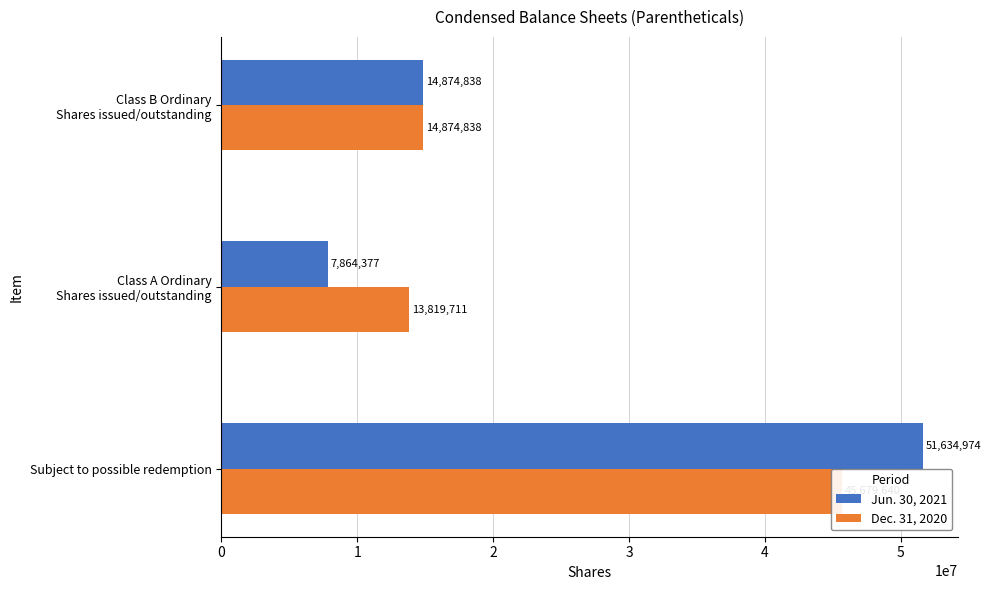

The value of Jun. 30, 2021 at Class B Ordinary Shares issued/outstanding is 14874838. True or false?

True